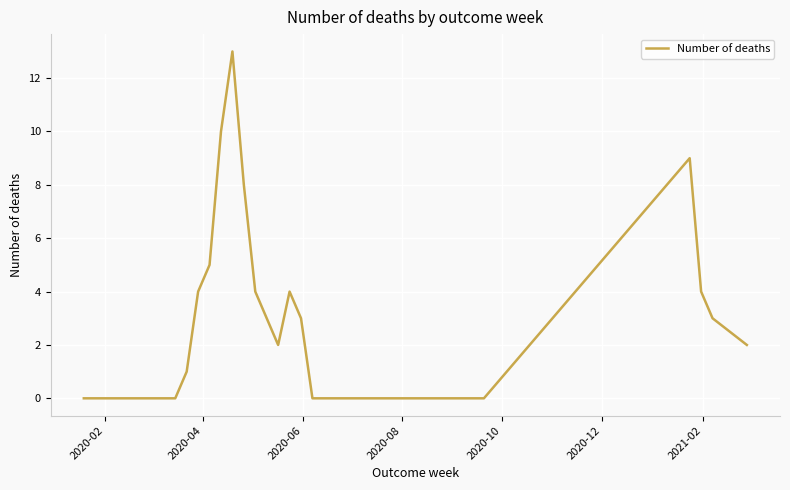

Is this an area chart (filled region under the line)?

No